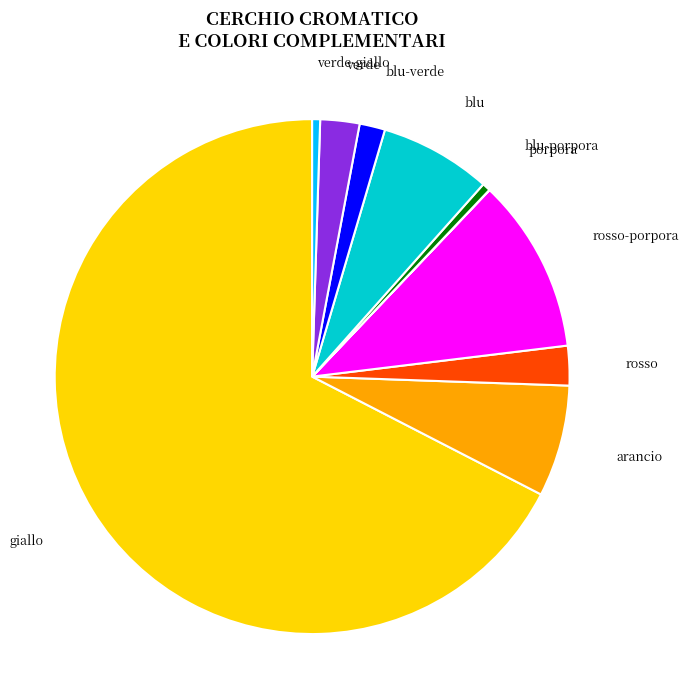

Is there any slice that represents more than half of the pie?

Yes